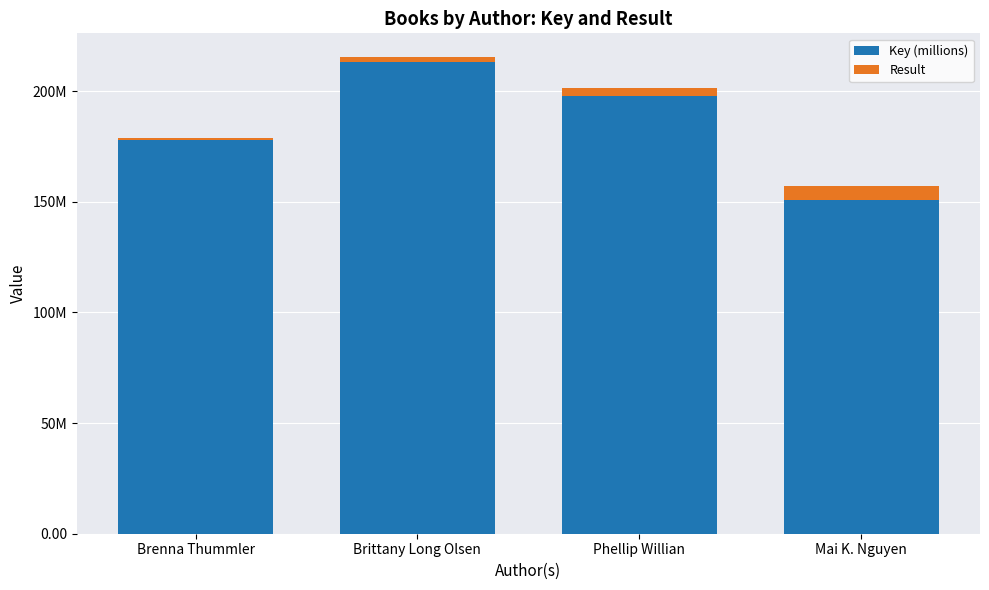

Is it true that Result equals 3.2 at Brittany Long Olsen?

False